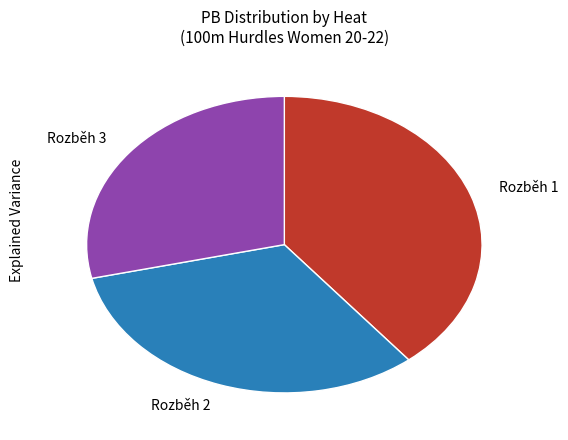

What is the ratio of the value at Rozběh 1 to the value at Rozběh 2?

1.2